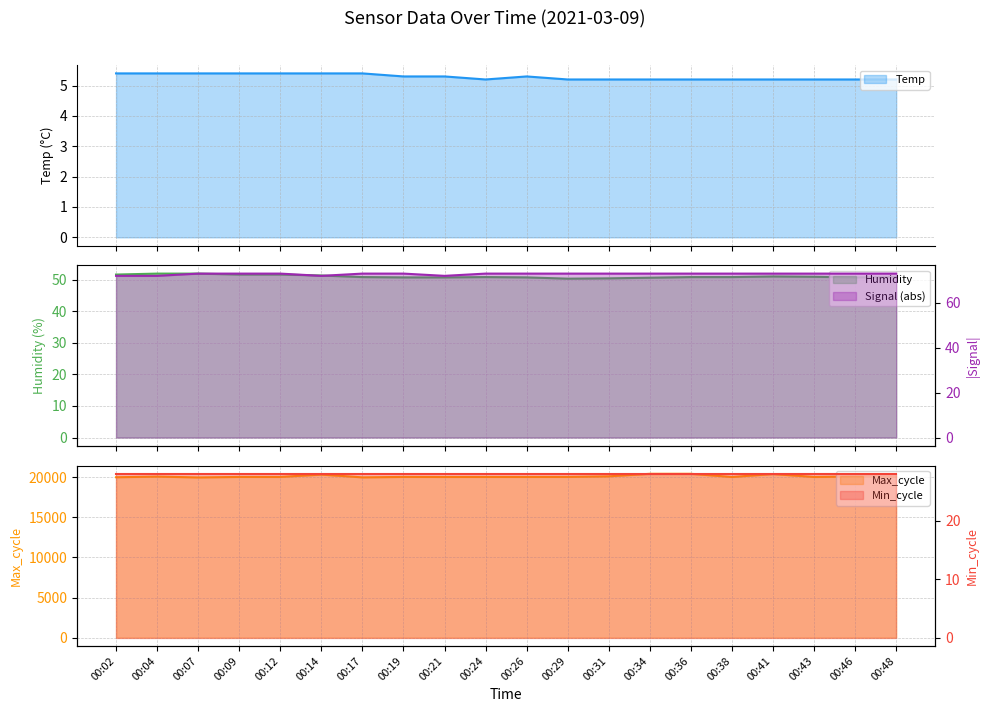

Is the value of Signal at 00:07 greater than the value of Temp at 00:26?

Yes